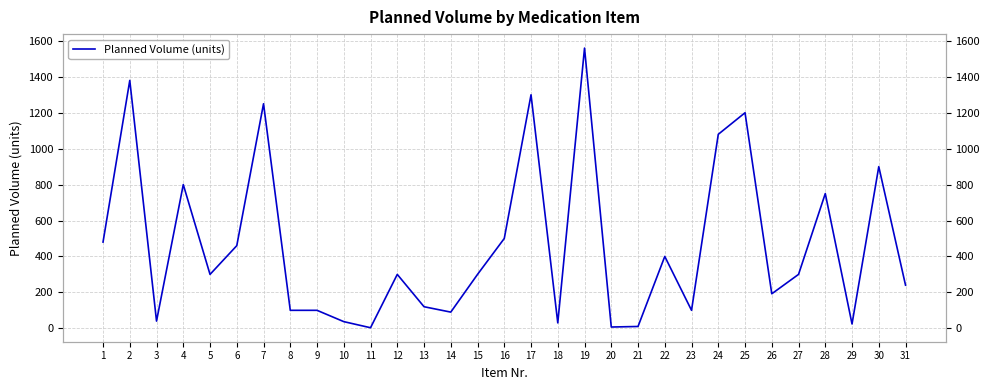

True or false: there are more than 1 points higher than both neighbors.

True